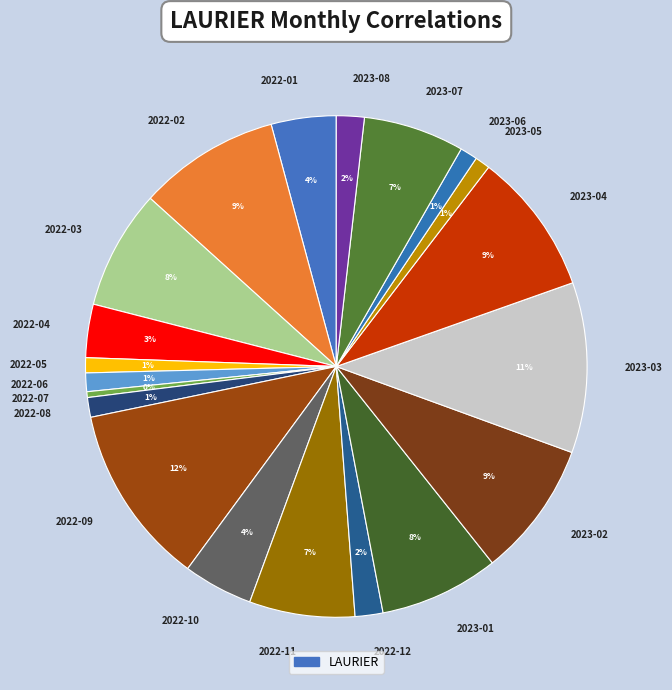

Does 2022-02 represent more than half of the total?

No